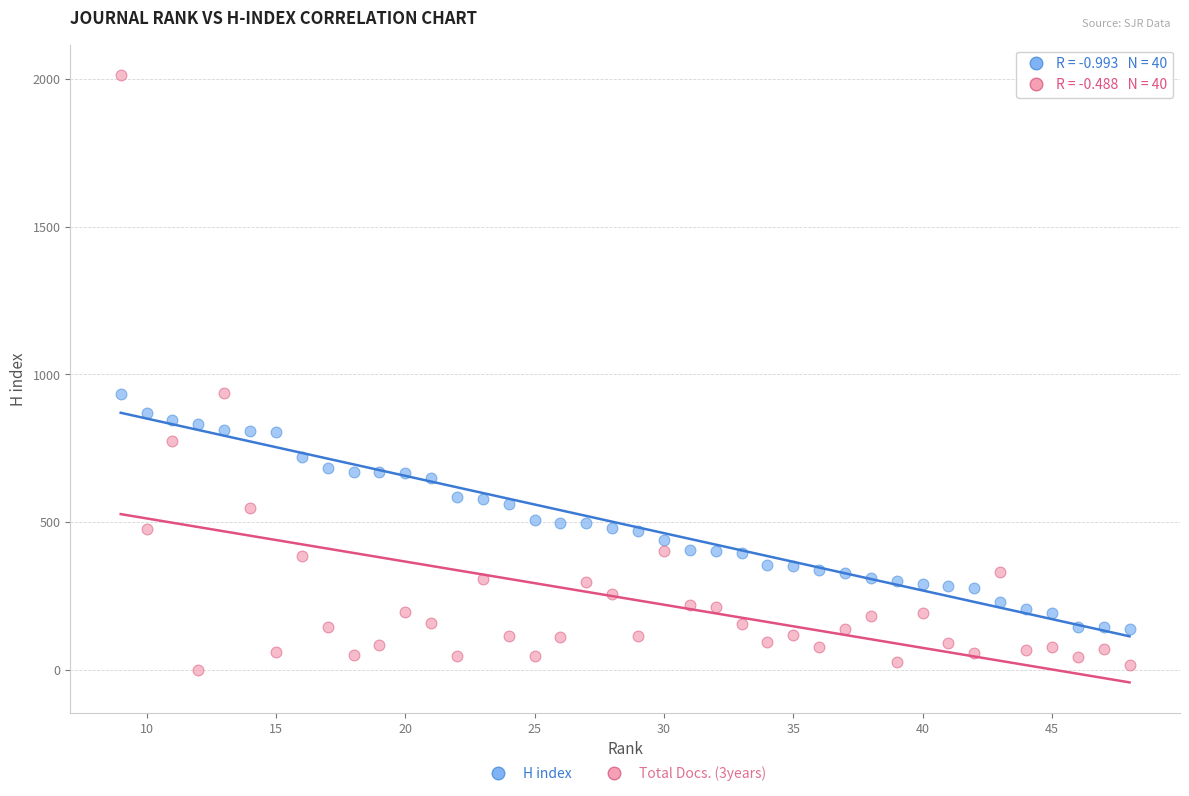

Which series contains the lowest Y value?

Total Docs. (3years)